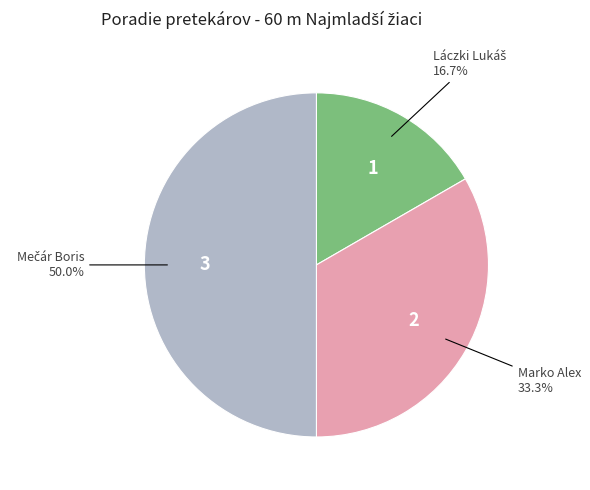

How many segments does this pie chart have?

3